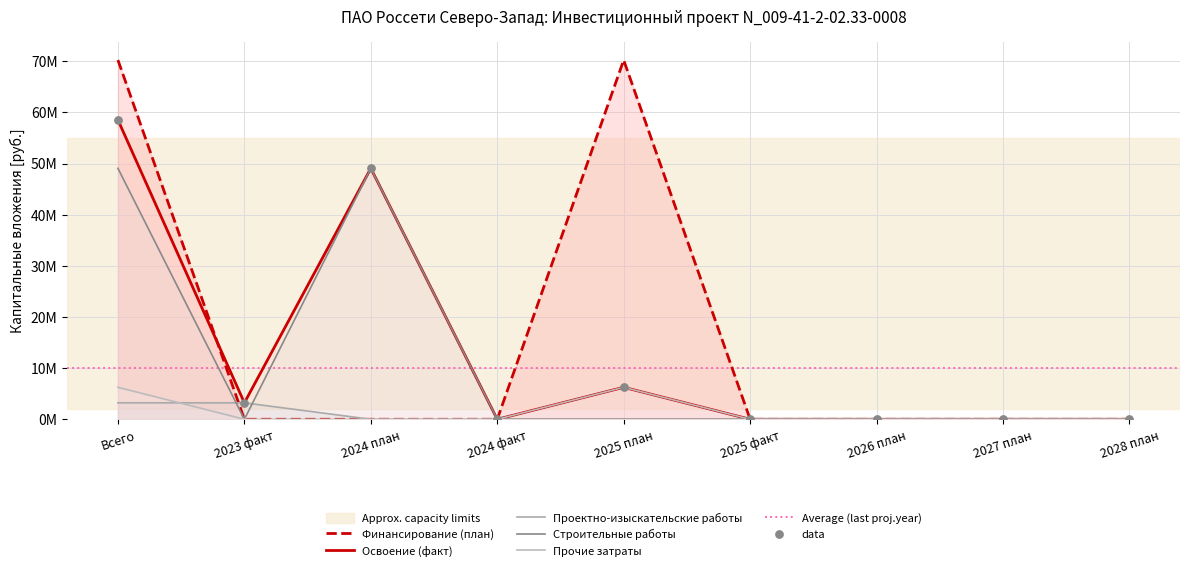

At which category is the sum across all series the highest?

Всего